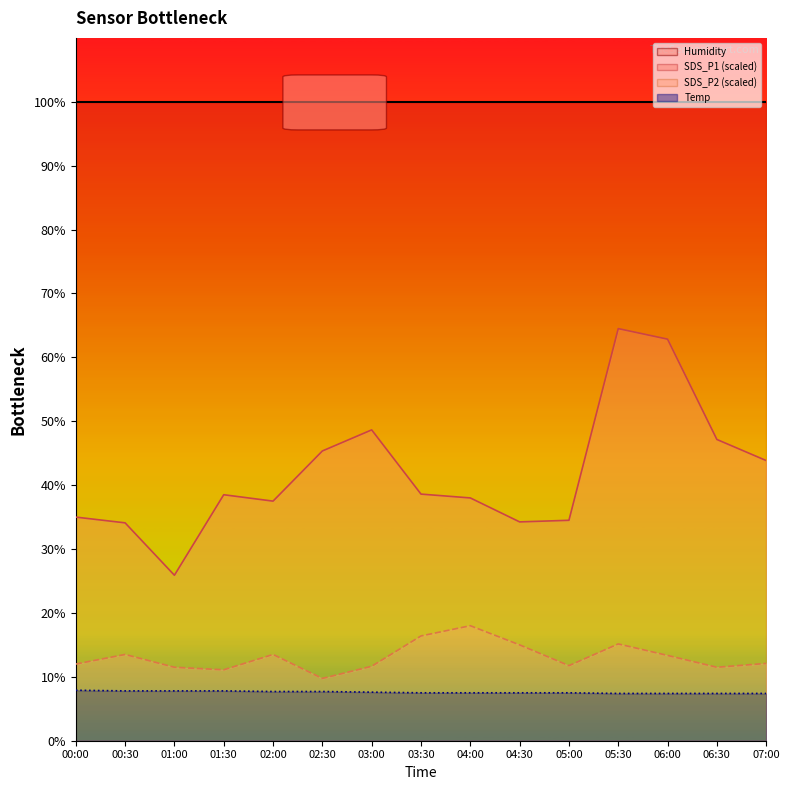

Reading left to right, transcribe all the data shown in this chart.

SDS_P1: 00:00=35.0	00:30=34.1	01:00=25.9	01:30=38.5	02:00=37.5	02:30=45.4	03:00=48.7	03:30=38.6	04:00=38.0	04:30=34.2	05:00=34.5	05:30=64.5	06:00=62.9	06:30=47.1	07:00=43.8
SDS_P2: 00:00=12.0	00:30=13.5	01:00=11.5	01:30=11.1	02:00=13.5	02:30=9.8	03:00=11.7	03:30=16.4	04:00=18.0	04:30=15.0	05:00=11.8	05:30=15.1	06:00=13.3	06:30=11.5	07:00=12.1
Temp: 00:00=7.9	00:30=7.8	01:00=7.8	01:30=7.8	02:00=7.7	02:30=7.7	03:00=7.6	03:30=7.5	04:00=7.5	04:30=7.5	05:00=7.5	05:30=7.4	06:00=7.4	06:30=7.4	07:00=7.4